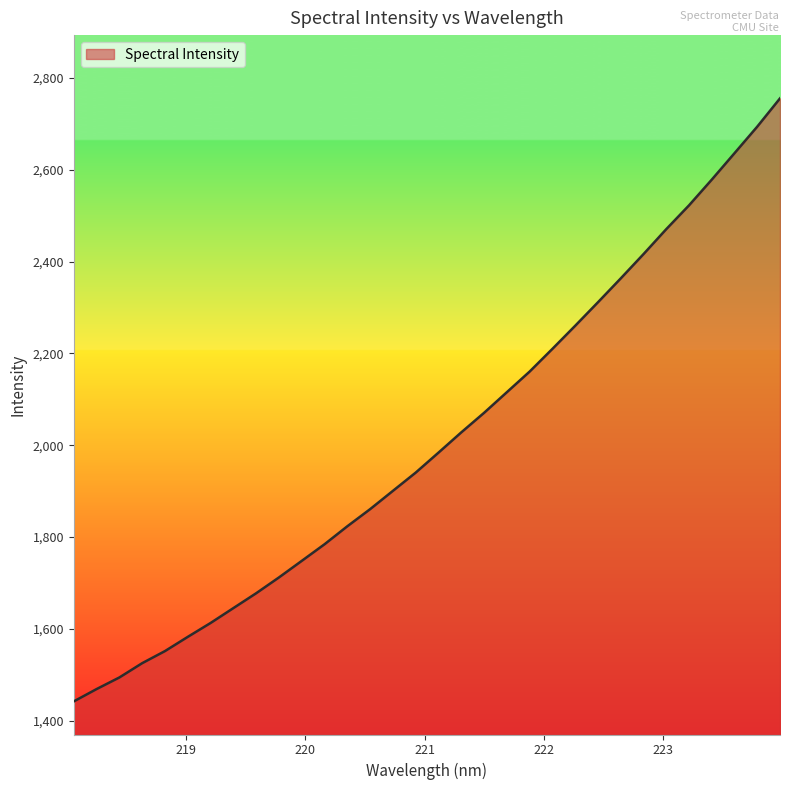

What is the greatest value displayed?

2755.6